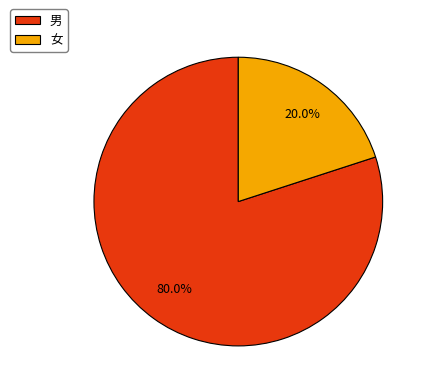

To the nearest percent, what is the difference between the 男 and 女 slice percentages?

60%